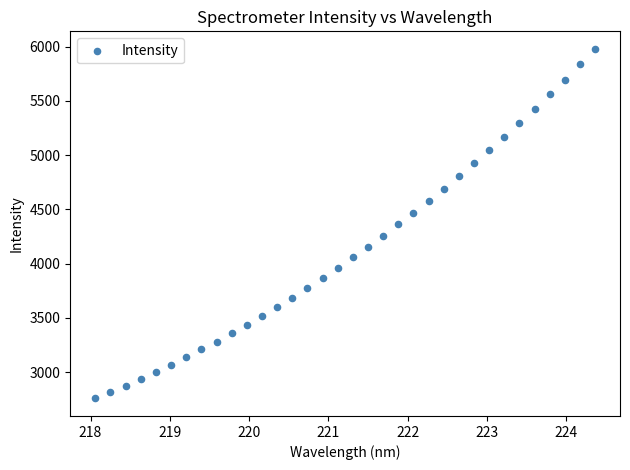

What is the range of Y values (max minus min)?

3221.9